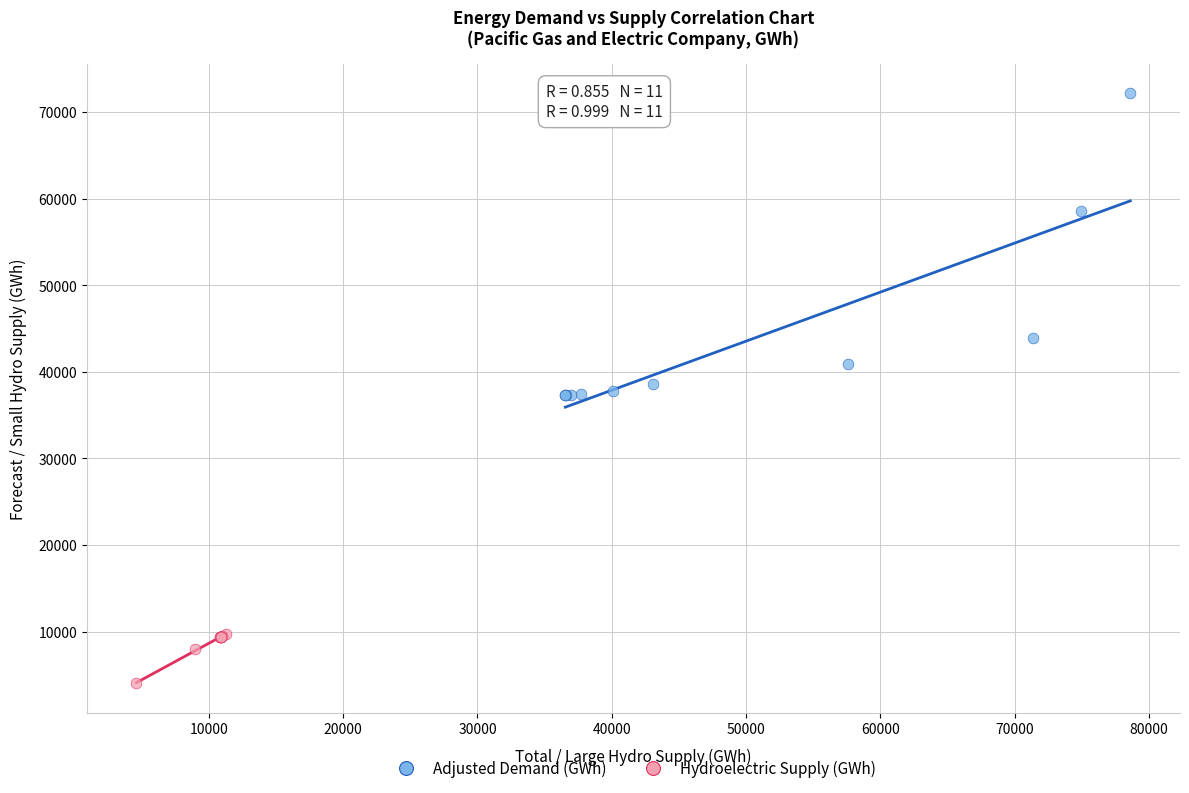

Which series reaches the maximum Y coordinate?

Adjusted Demand (GWh)